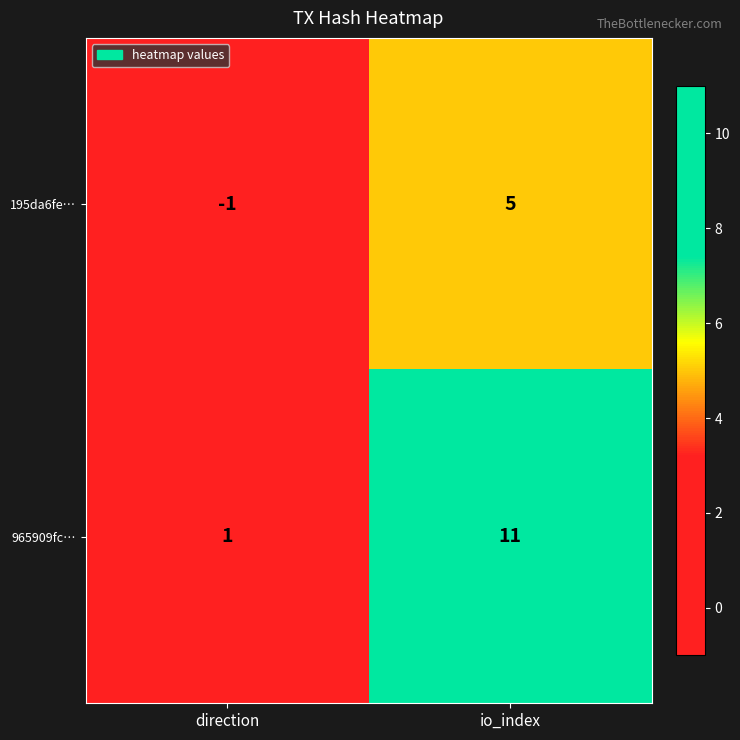

What is the sum of all 965909fc… values?

12